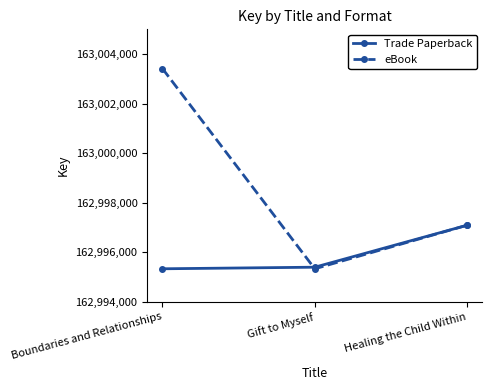

What is the smallest value displayed?

162995337